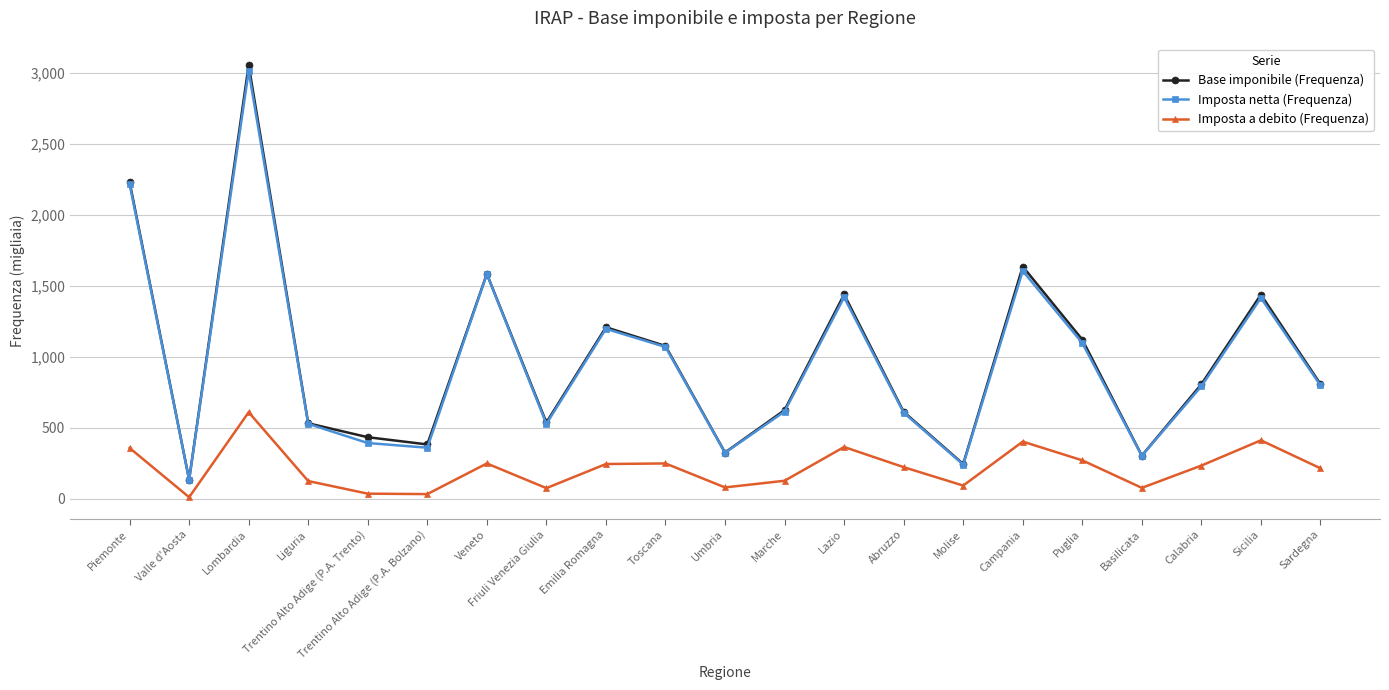

Read the Imposta netta (Frequenza) value at Lombardia, to the nearest 50.

3000